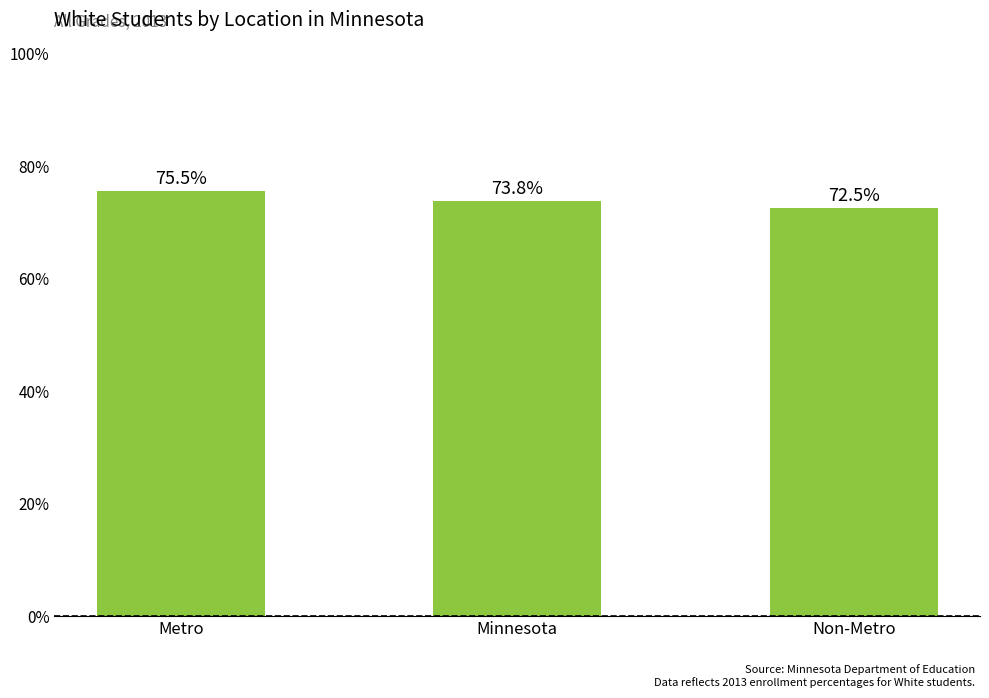

Are the bars grouped side by side (vs. stacked)?

No